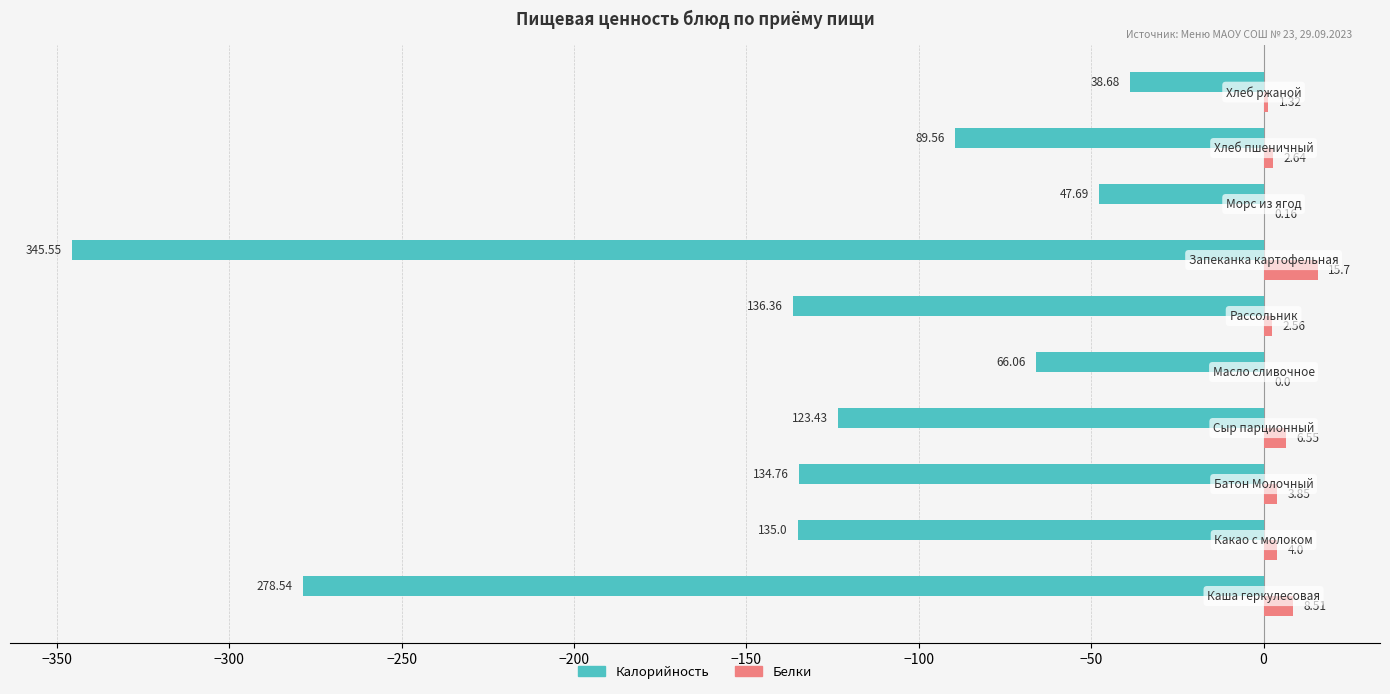

What is the sum of all Белки values?

45.3